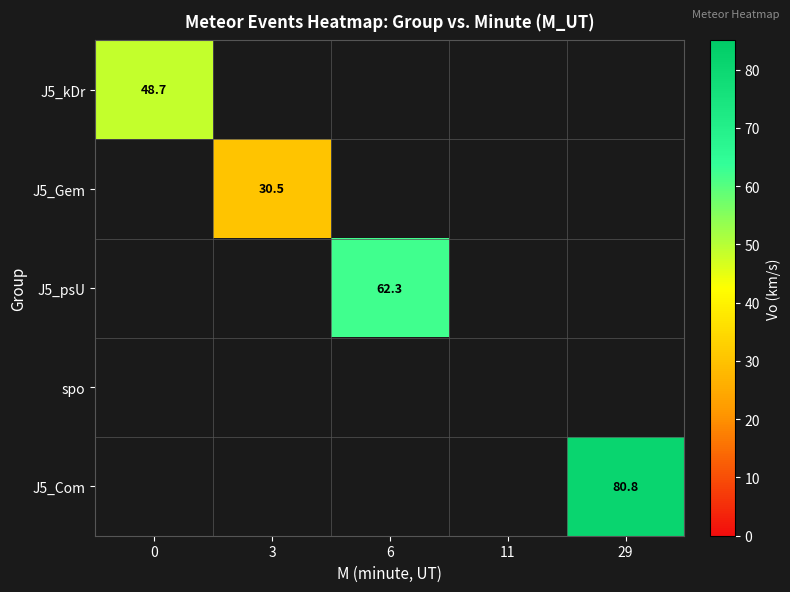

How many distinct data groups are displayed?

5